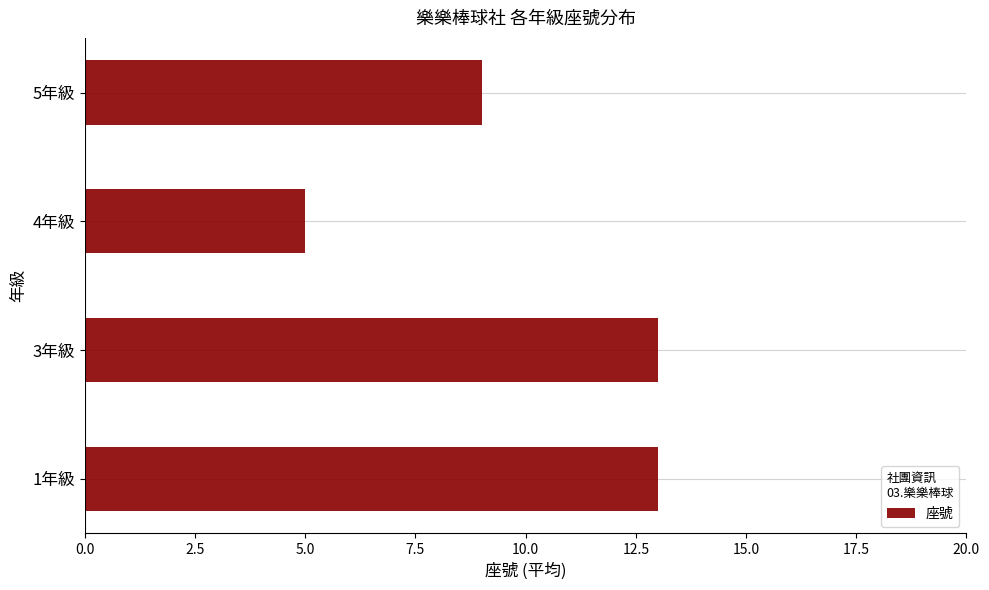

How many values are below 13?

2